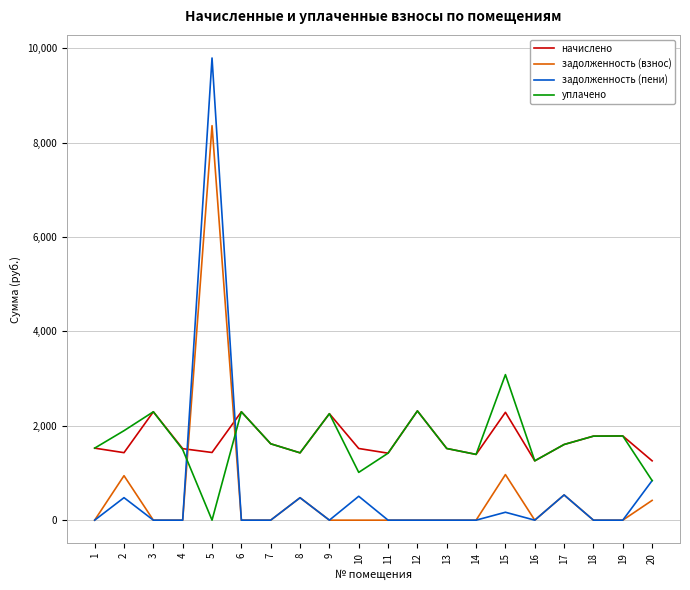

What is the highest value of the задолженность (взнос) series?

8360.8